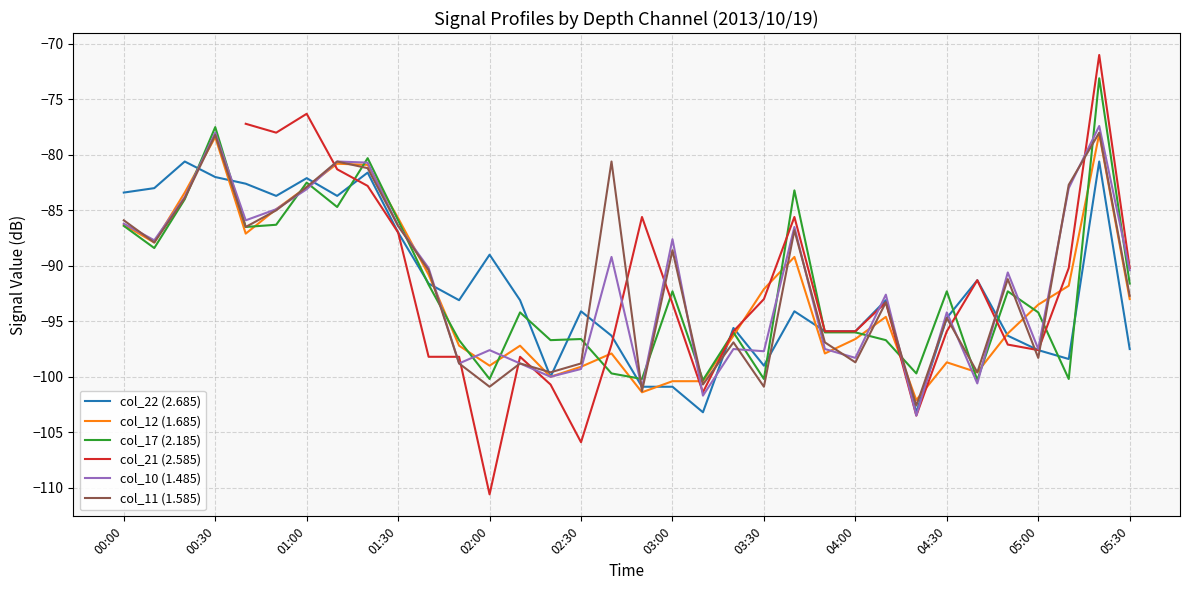

Which series has the largest total across all categories?

col_10 (1.485)